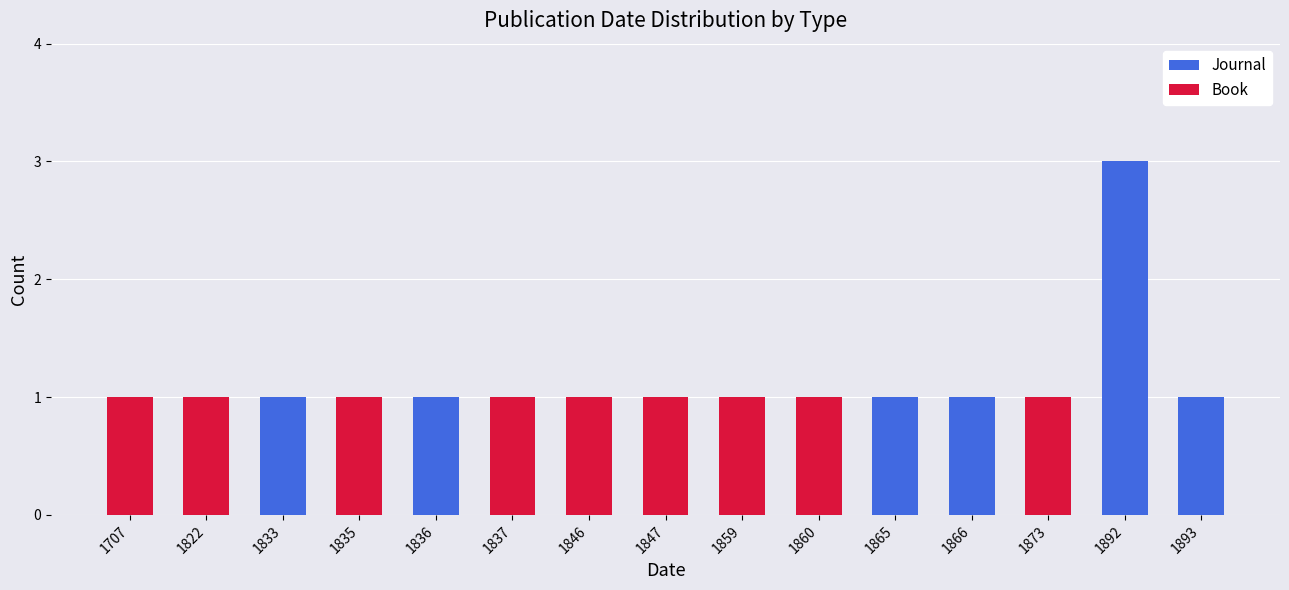

How many Journal values are between 0 and 1?

14